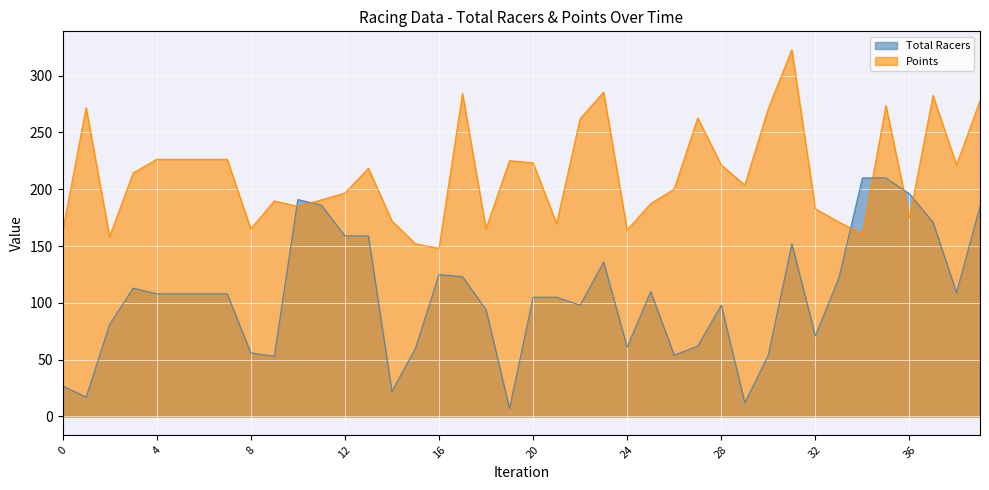

True or false: Total Racers has a value of 74.2 at 2014-07-20.

False